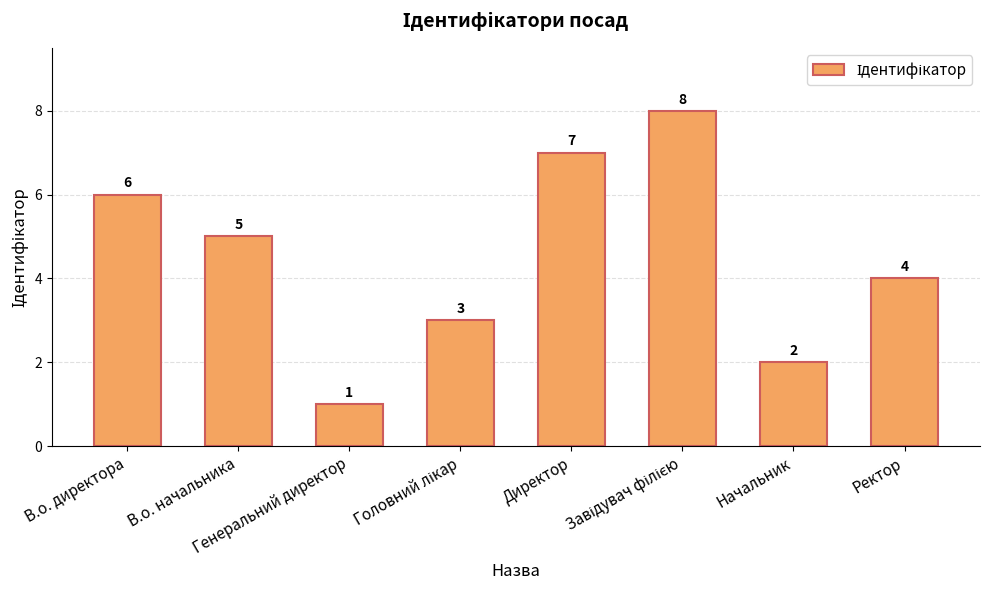

What is the maximum value shown in the chart?

8